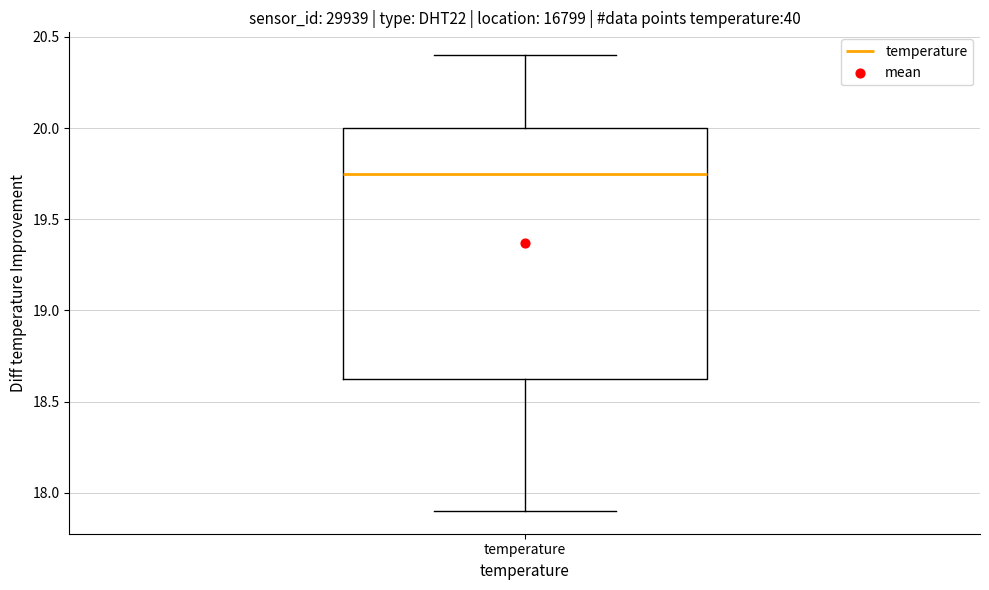

Transcribe this box plot: give where the median line is, the range the box spans, and where the two whiskers end, as read against the y-axis. The values are not printed on the chart, so give them approximately, as read against the axis.

median 19.75, box 18.65 to 20.00, whiskers 17.90 to 20.40